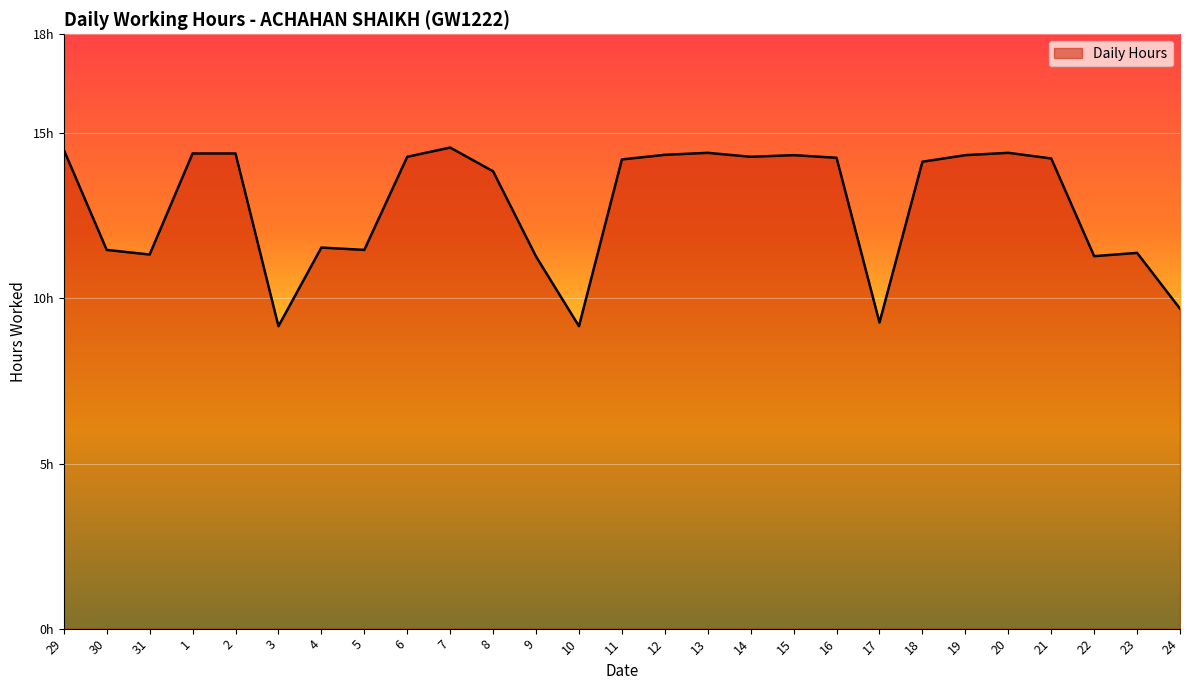

True or false: the data shows 21.5 at 14.

False